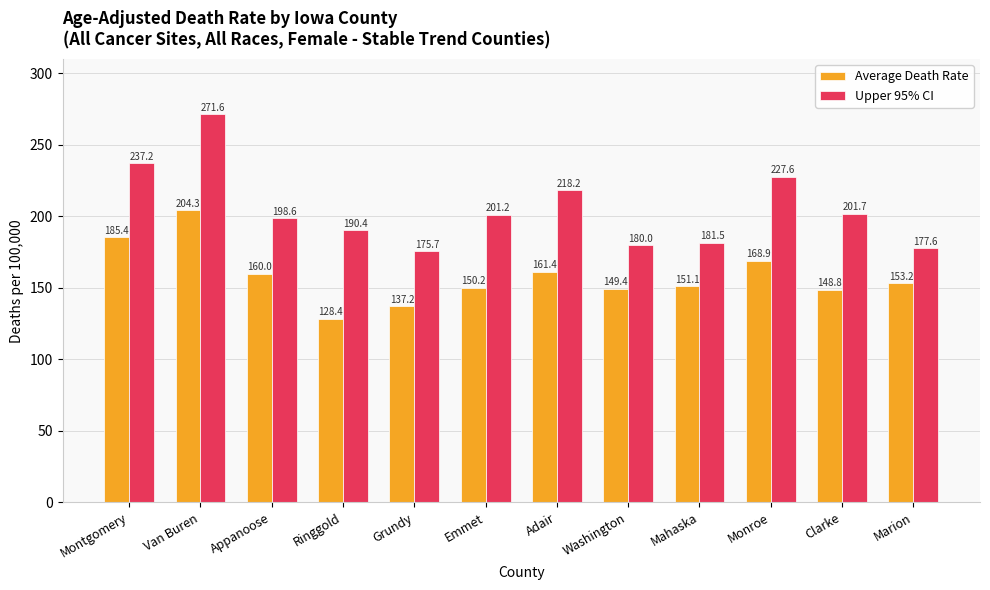

What is the label of the 10th bar from the left?

Monroe